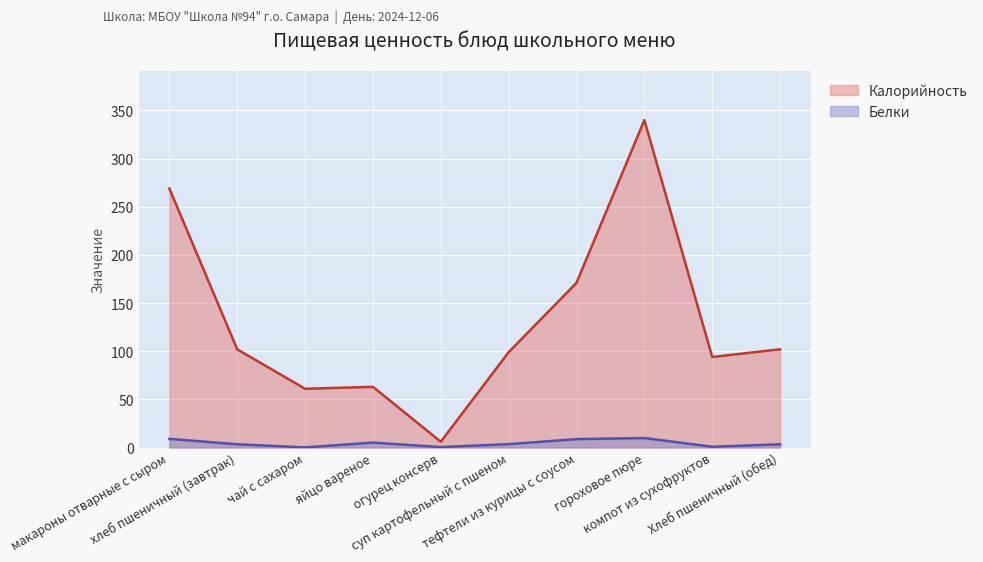

At which label does Калорийность reach its minimum?

огурец консерв